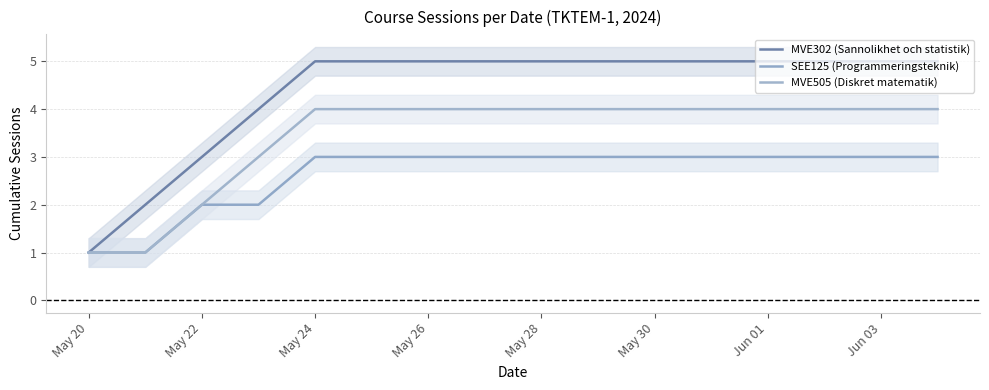

Reading left to right, transcribe all the data shown in this chart.

MVE302 (Sannolikhet och statistik): 1	2	3	4	5	5	5	5	5	5	5	5	5
SEE125 (Programmeringsteknik): 1	1	2	2	3	3	3	3	3	3	3	3	3
MVE505 (Diskret matematik): 1	1	2	3	4	4	4	4	4	4	4	4	4